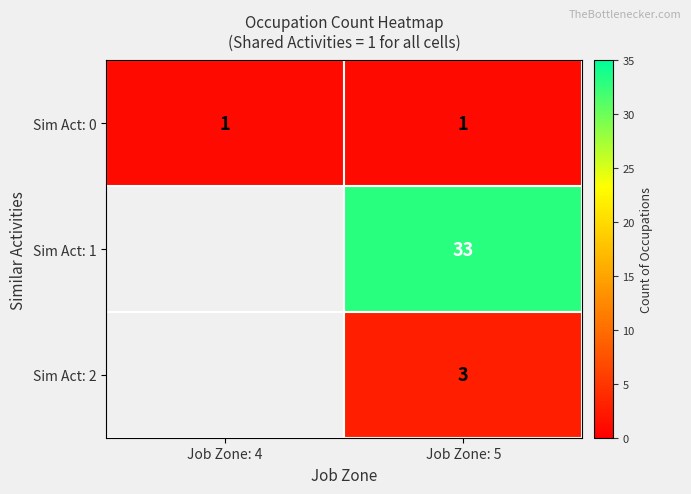

True or false: Sim Act: 2 has a value of 4.6 at Job Zone: 5.

False